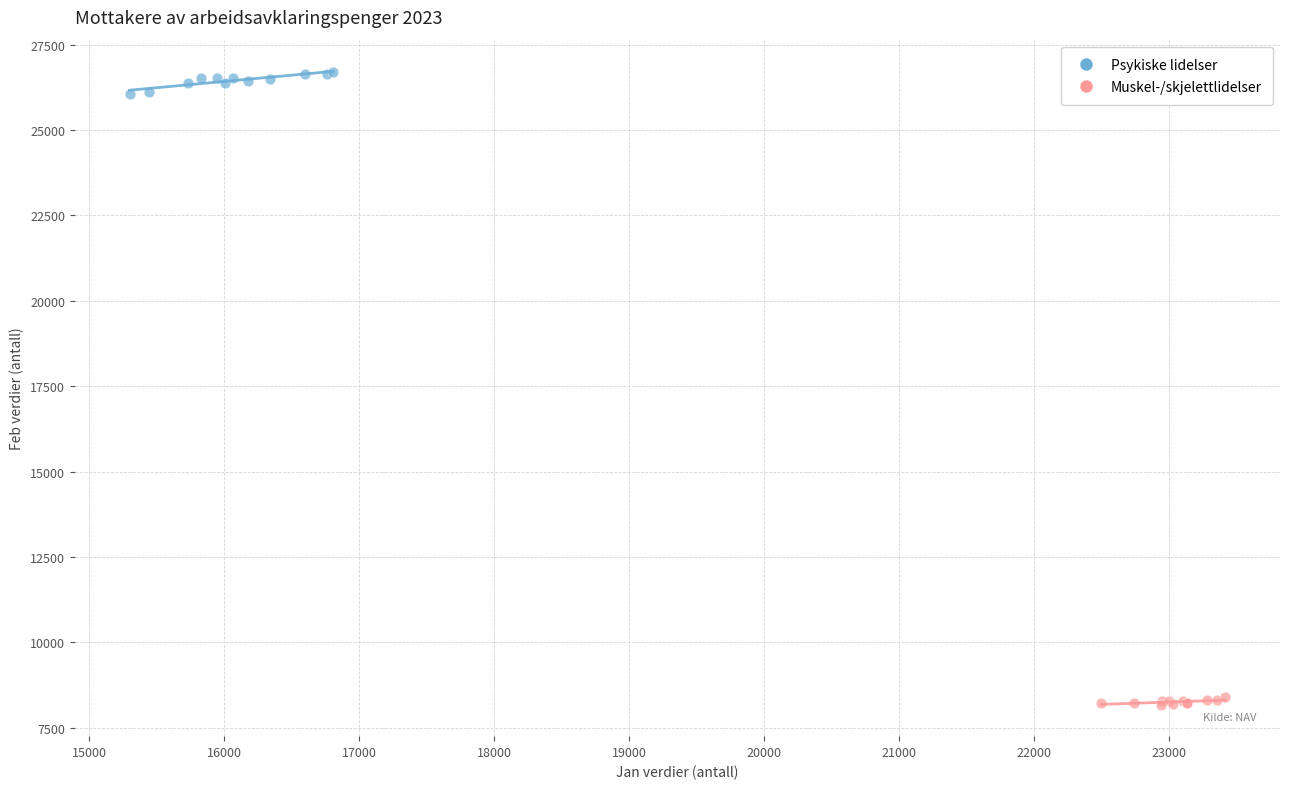

Which series contains the lowest Y value?

Muskel-/skjelettlidelser